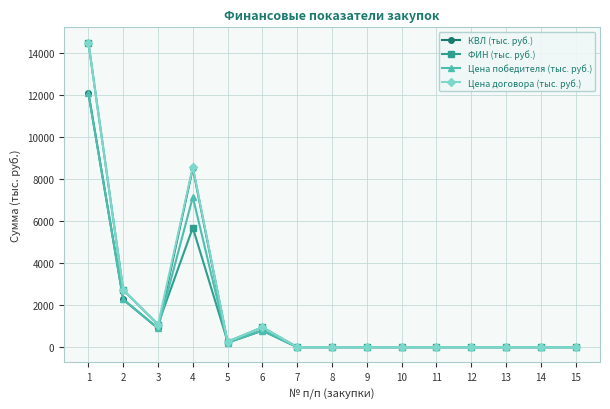

At which label does Цена договора (тыс. руб.) reach its peak?

1